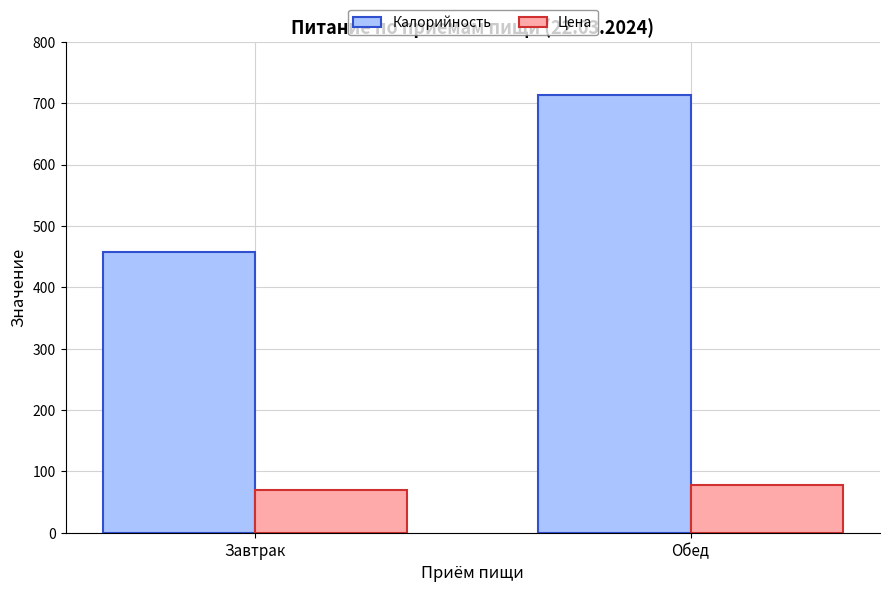

What is the difference between the highest and lowest values at Обед?

636.3